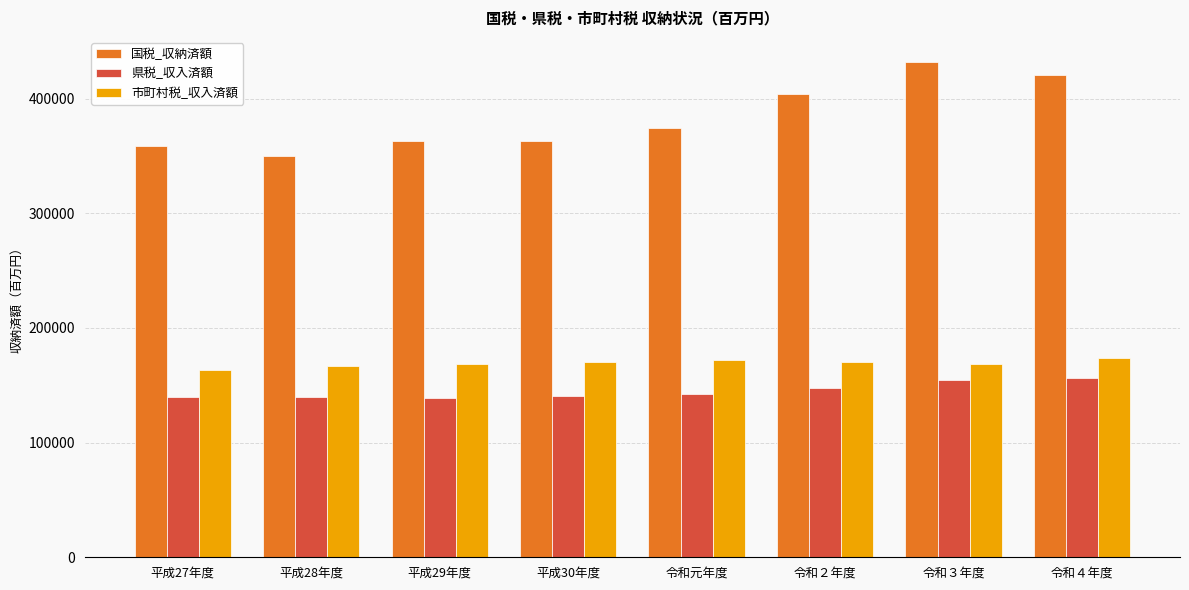

What is the average value of the 市町村税_収入済額 series?

169300